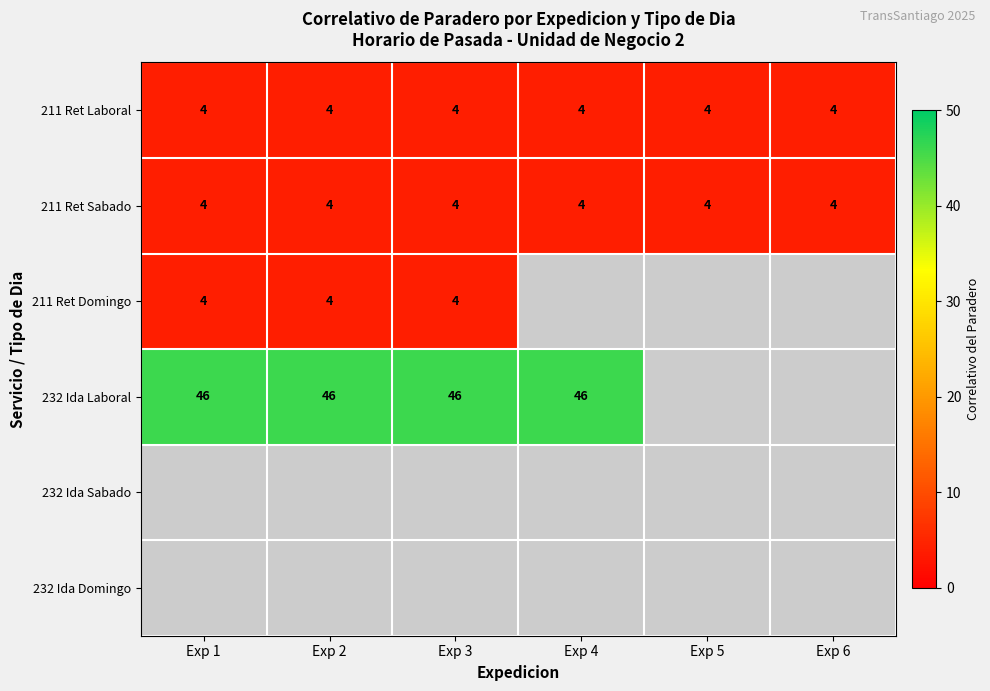

The value of 232 Ida Laboral at Exp 1 is 46. True or false?

True